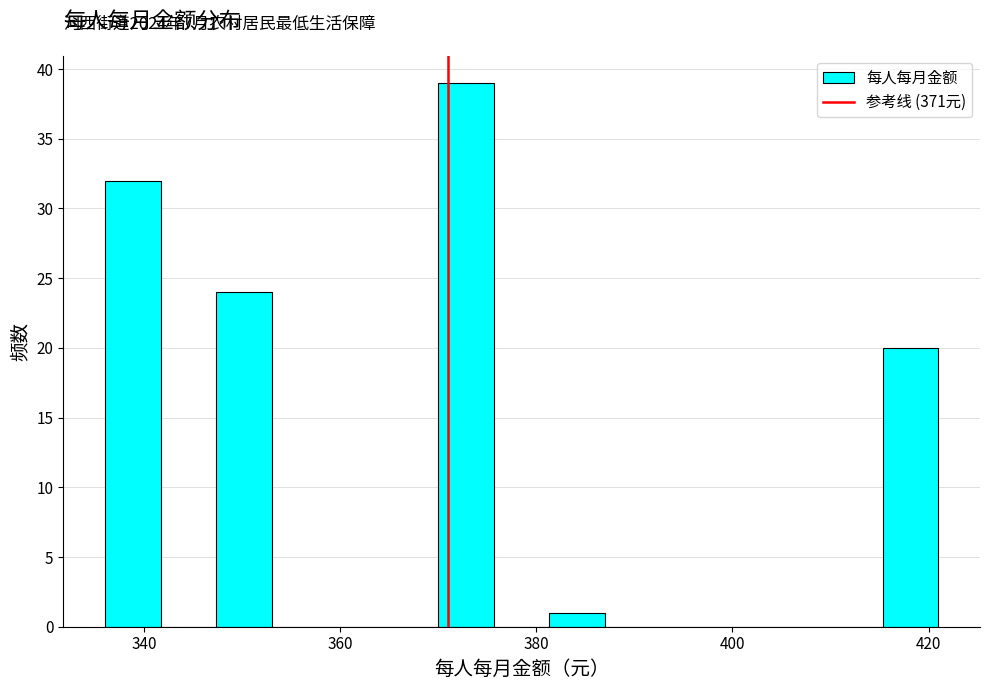

Around what value on the x-axis is the tallest bar? Give the approximate position of its centre, as read against the axis.

372